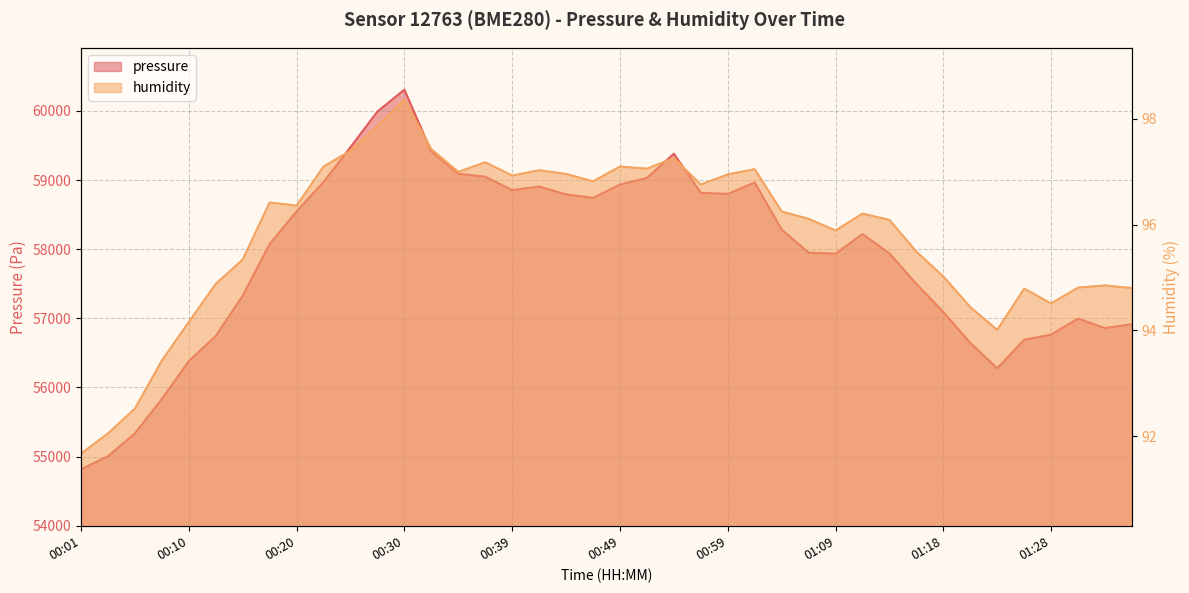

How many data points in pressure are above 58218?

20